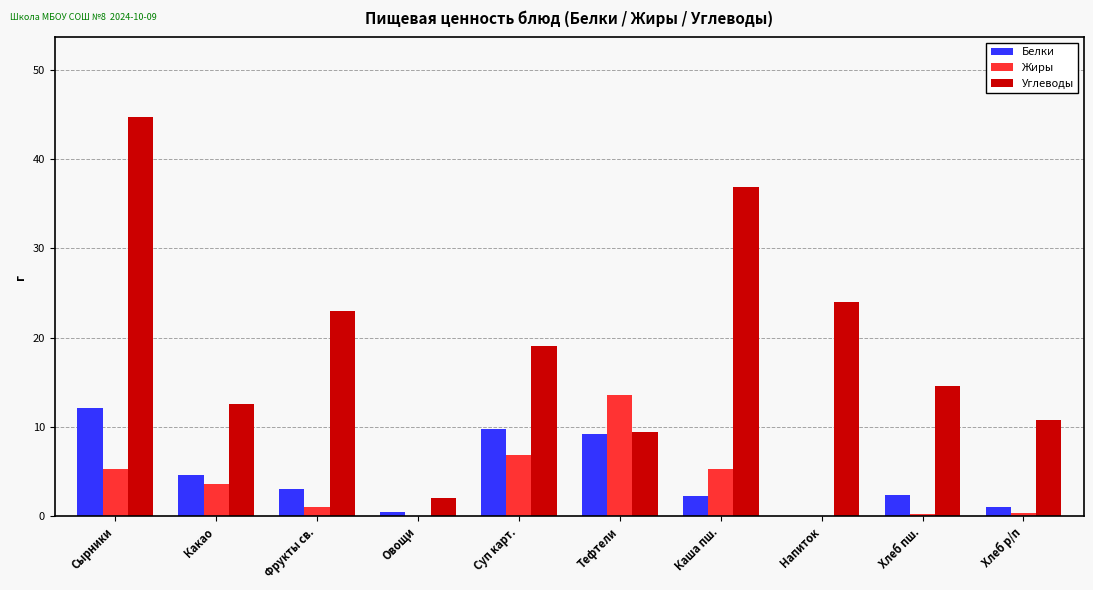

How many distinct data groups are displayed?

3